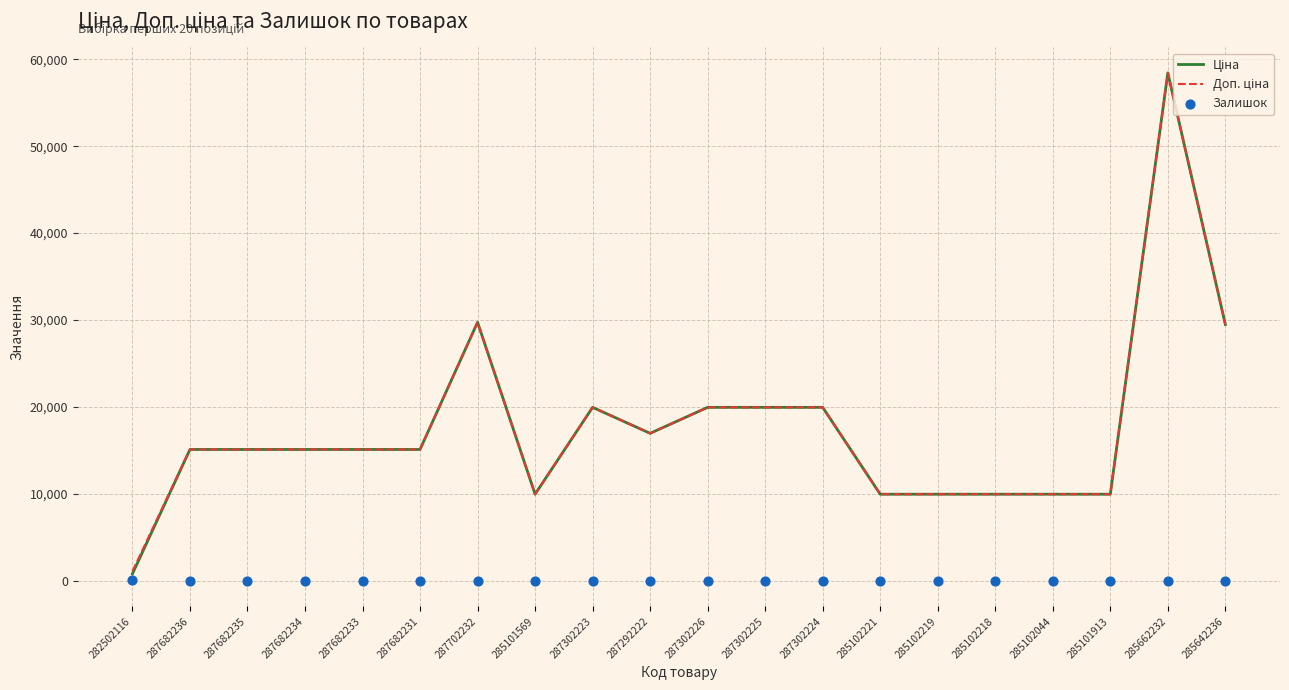

Which series has the widest spread of Y values?

Ціна